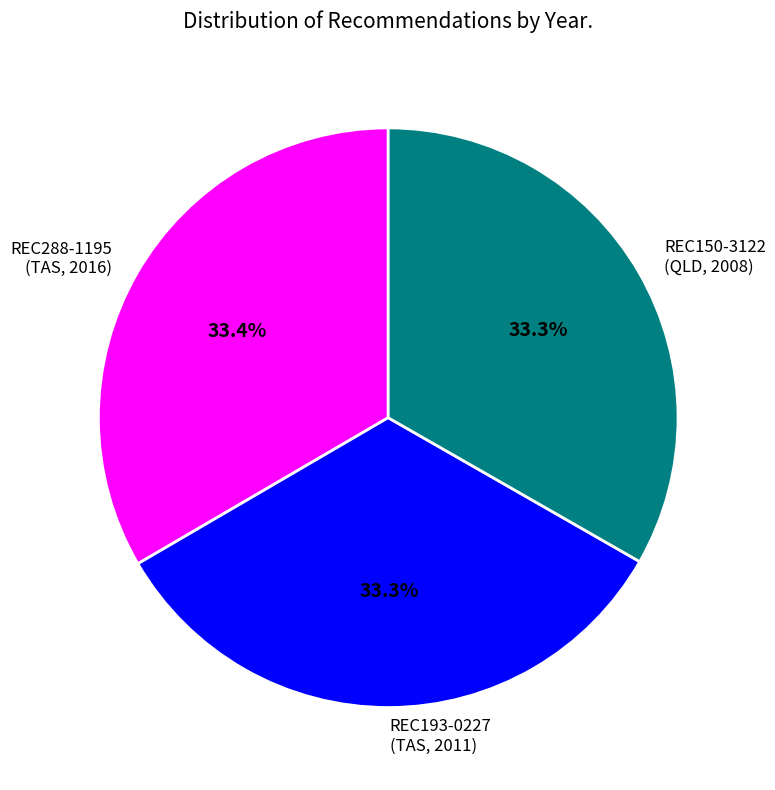

What is the ratio of the value at REC193-0227 (TAS, 2011) to the value at REC150-3122 (QLD, 2008)?

1.0